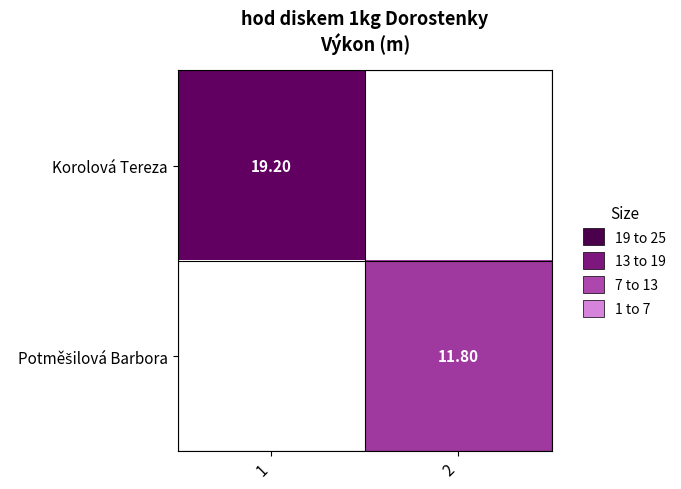

Is the value of Potměšilová Barbora at 1 greater than the value of Korolová Tereza at 1?

No